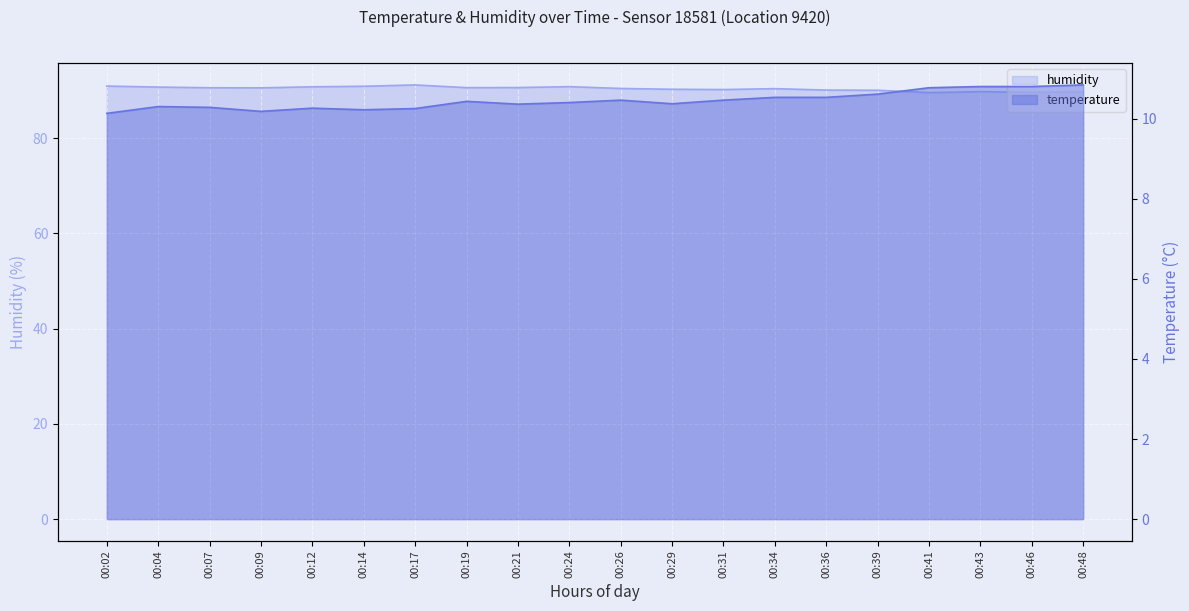

At which label does humidity reach its minimum?

00:41